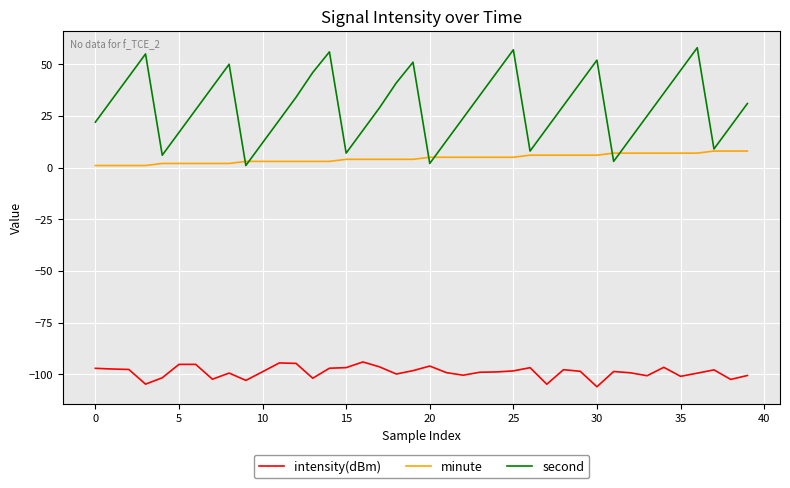

Which series has the widest spread of values?

second